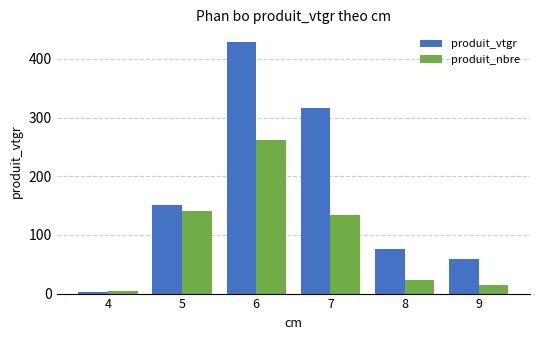

At which label does produit_nbre first exceed 134?

5